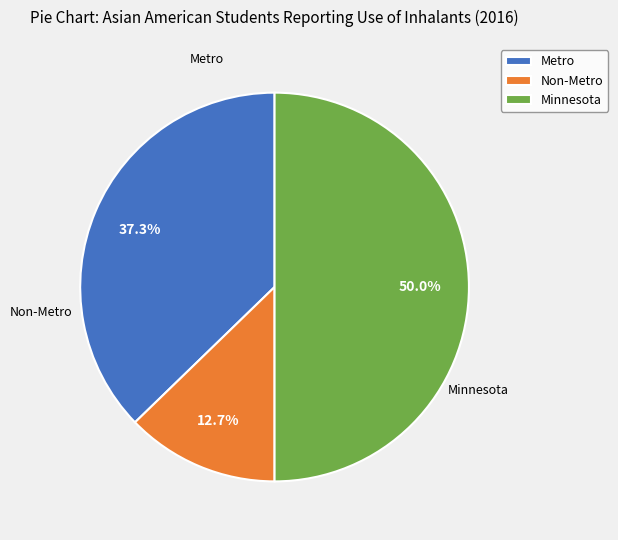

Does Non-Metro account for over 50% of the chart?

No